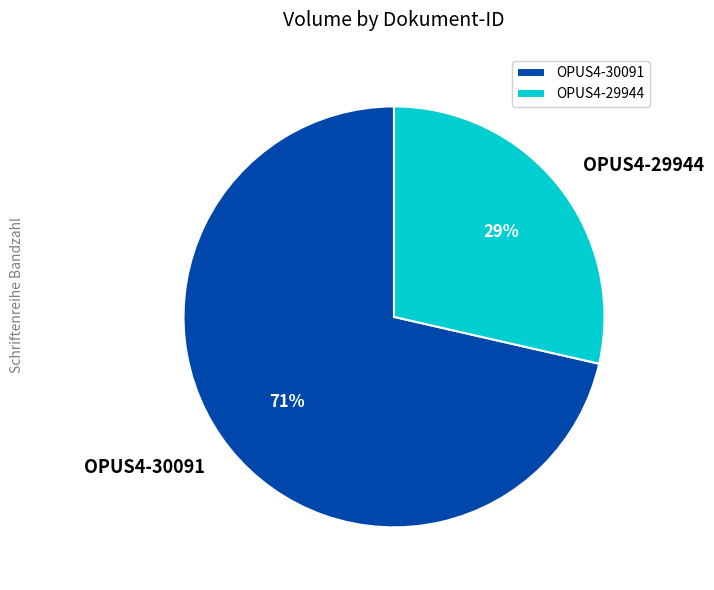

How many segments does this pie chart have?

2